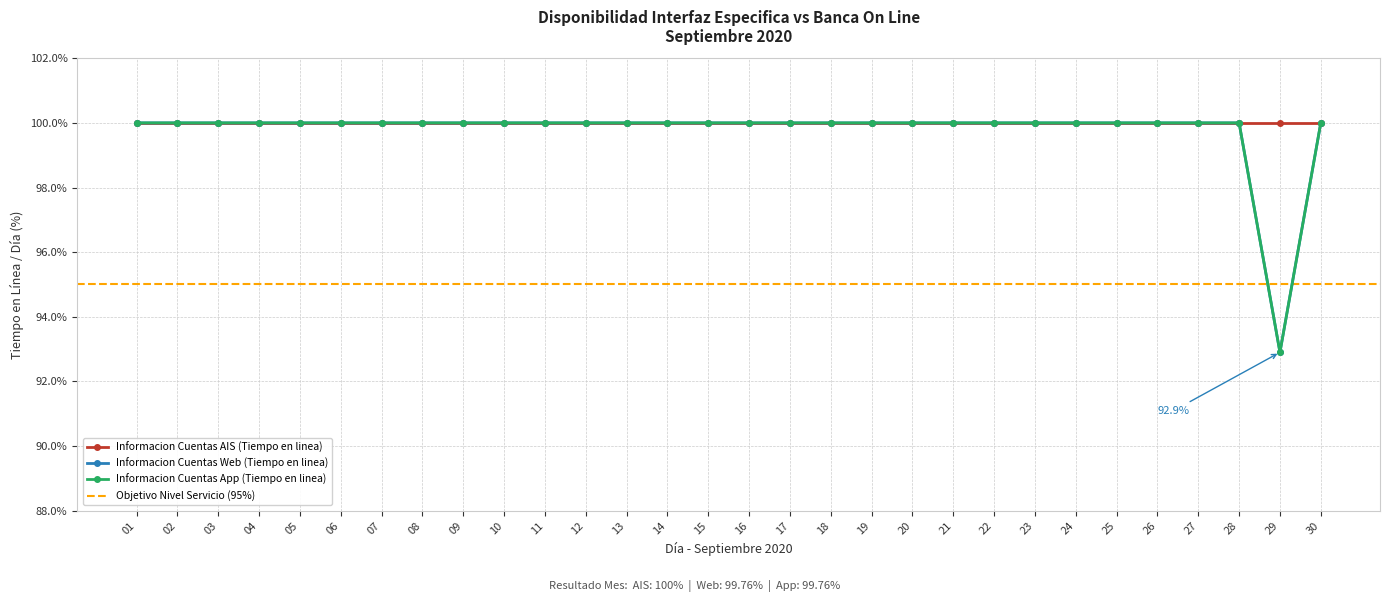

True or false: Informacion Cuentas Web (Tiempo en linea) and Informacion Cuentas App (Tiempo en linea) cross at least once.

False